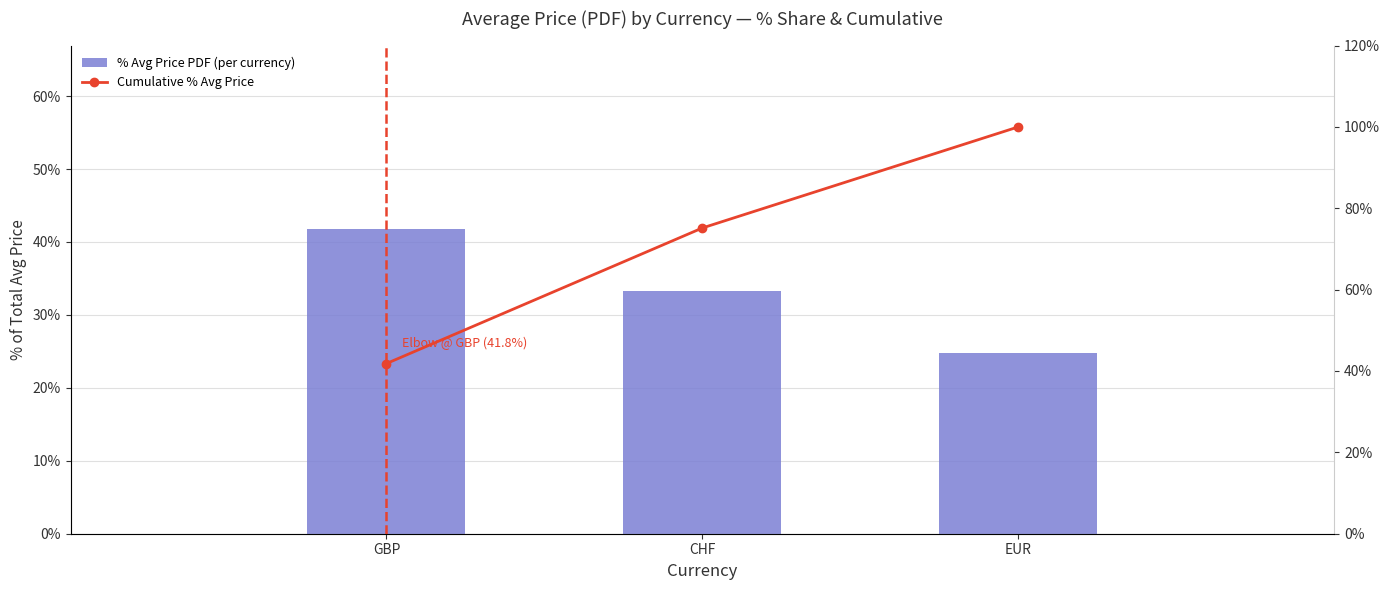

Reading right to left, extract all data points from this chart.

% Avg Price PDF (per currency): EUR=24.8	CHF=33.3	GBP=41.8
Cumulative % Avg Price: EUR=100.0	CHF=75.2	GBP=41.8